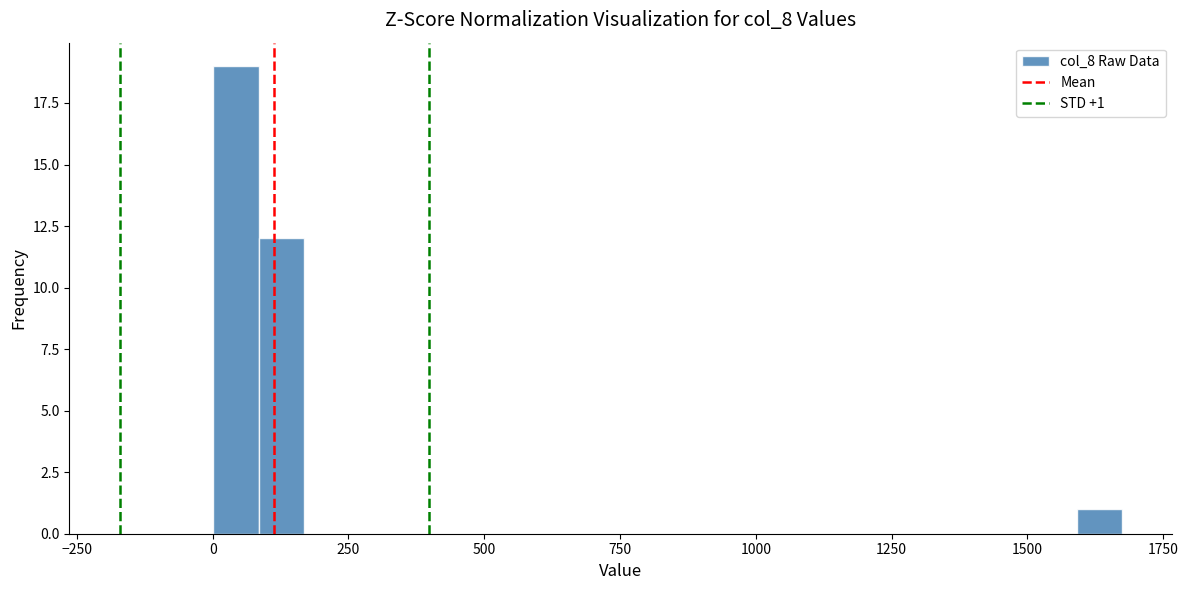

Around what value on the x-axis is the tallest bar? Give the approximate position of its centre, as read against the axis.

50